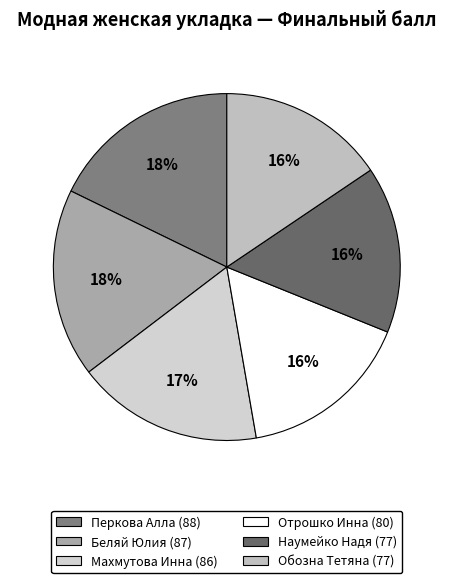

What is the smallest slice in the pie chart?

Наумейко Надя